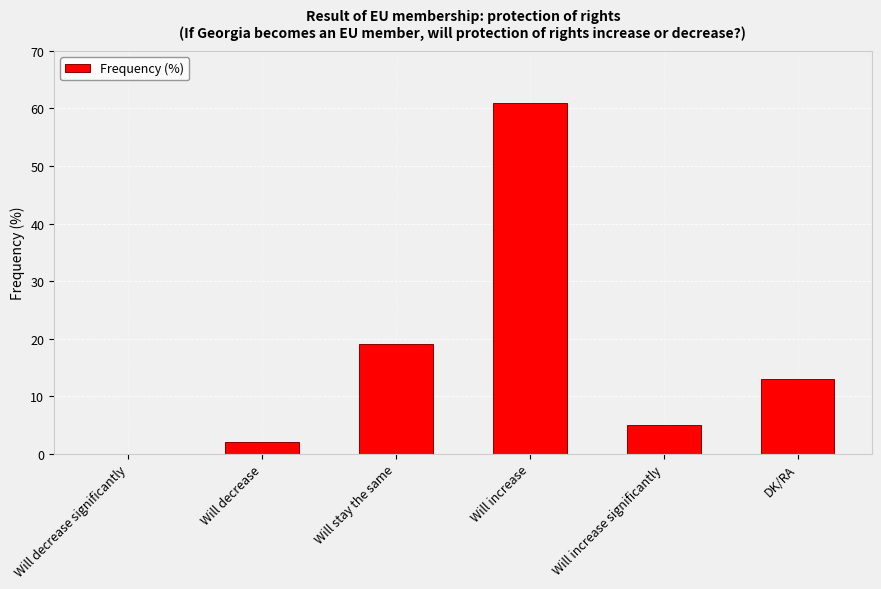

How many positive values are there?

5